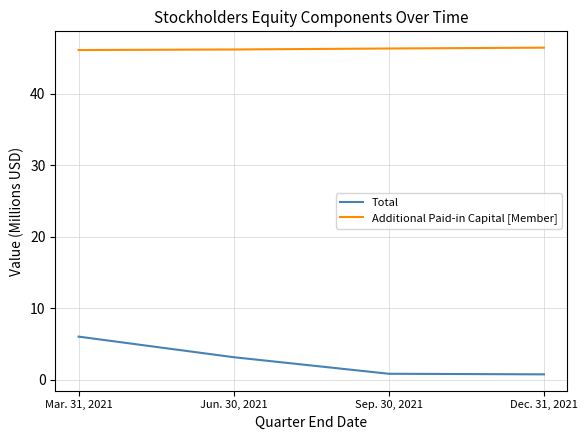

What is the difference between the Total values at Sep. 30, 2021 and Dec. 31, 2021?

0.1